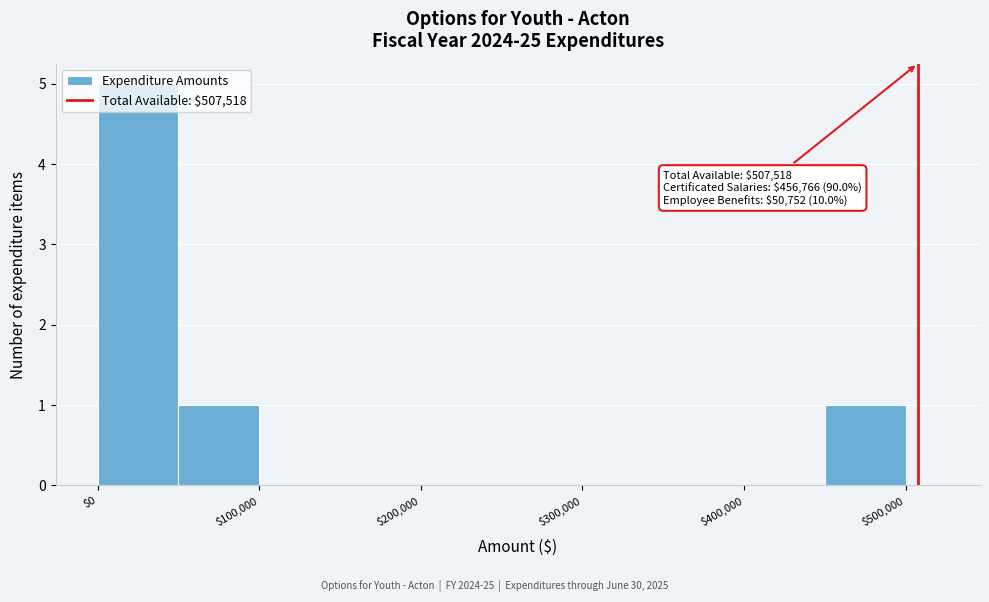

Read against the x-axis, roughly where is the centre of the tallest bar?

30000